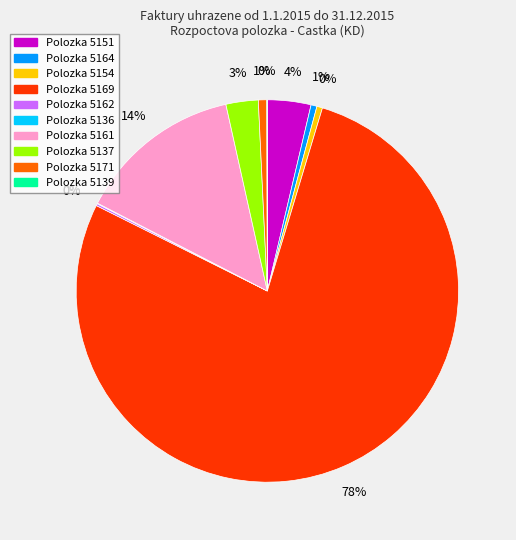

To the nearest percent, what is the average slice percentage?

10%